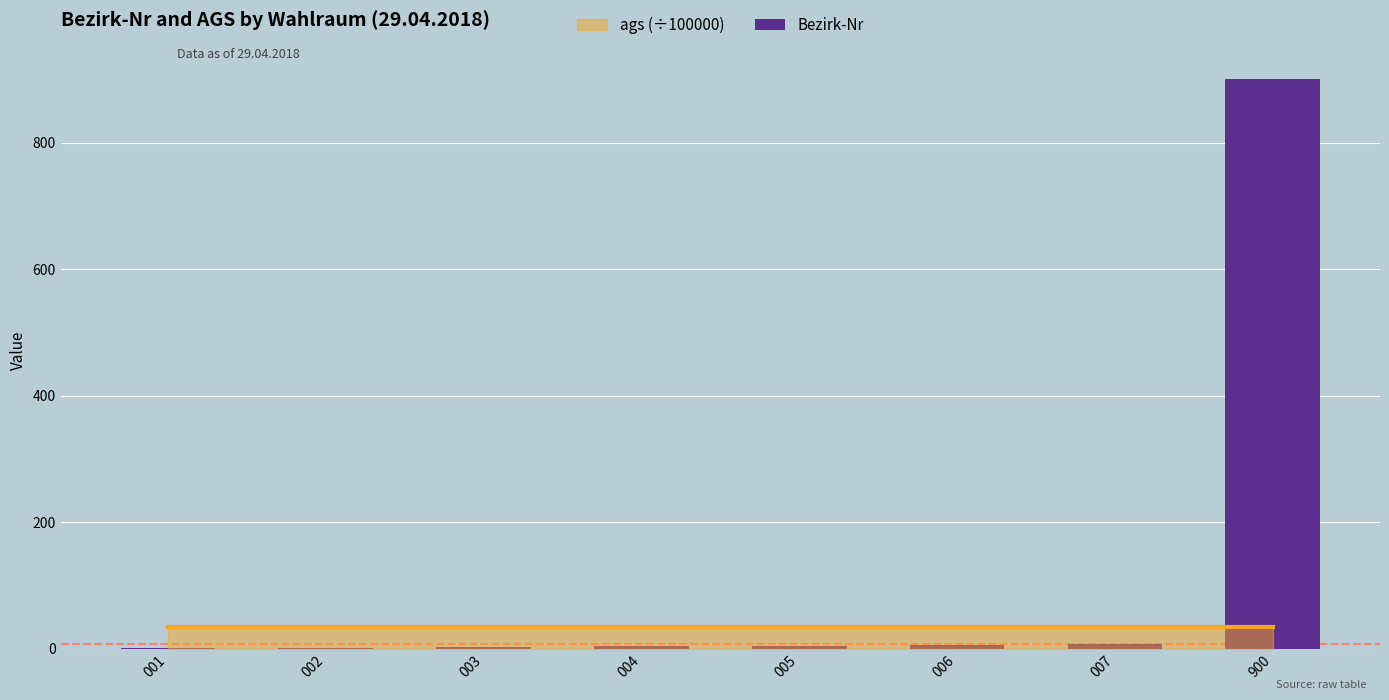

Which category has the highest value across all series?

900